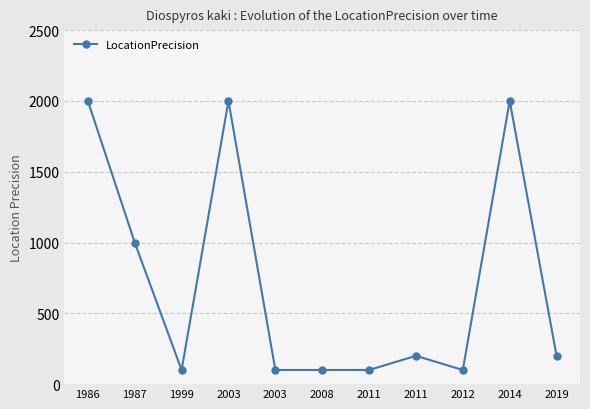

Reading left to right, transcribe all the data shown in this chart.

2000	1000	100	2000	100	100	100	200	100	2000	200